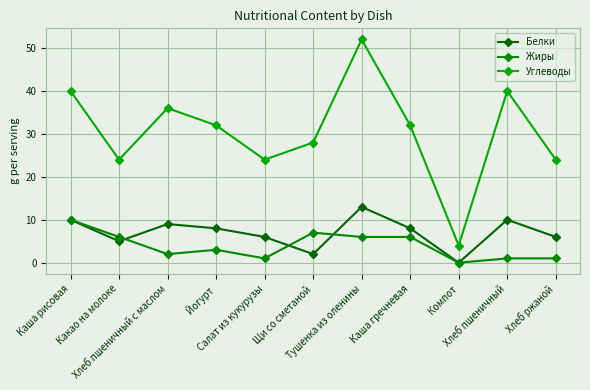

What value does the Углеводы series have at Каша гречневая?

32